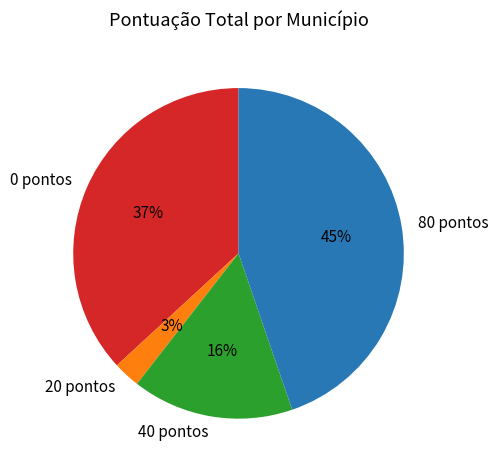

Count the number of slices in the pie.

4